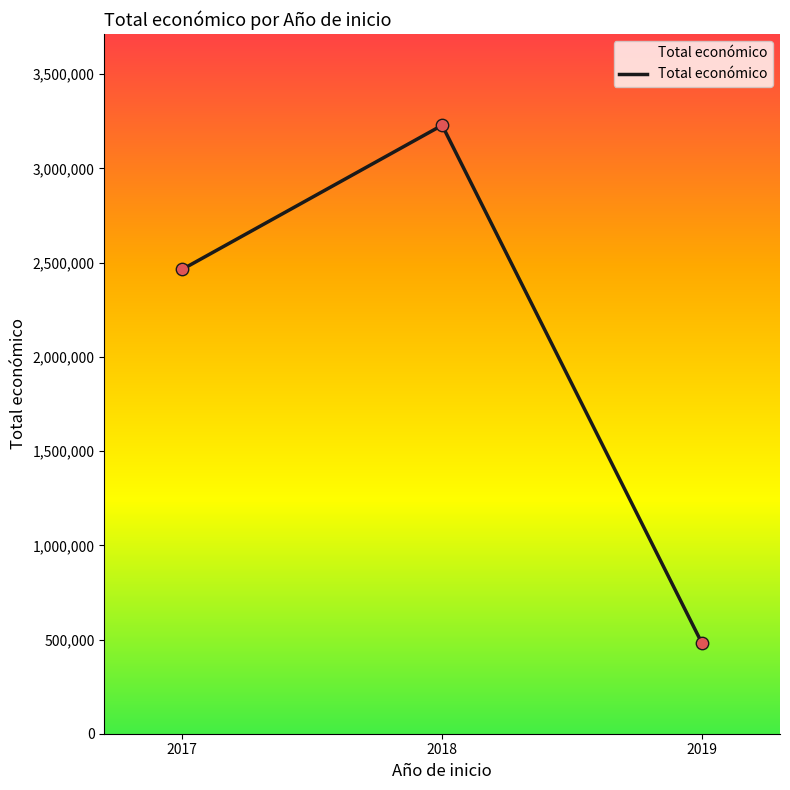

What is the change in value from 2018 to 2019?

-2749854